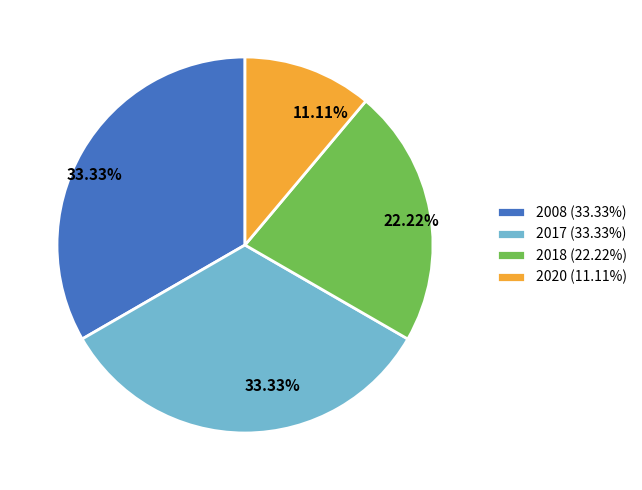

To the nearest percent, what is the average slice percentage?

25%